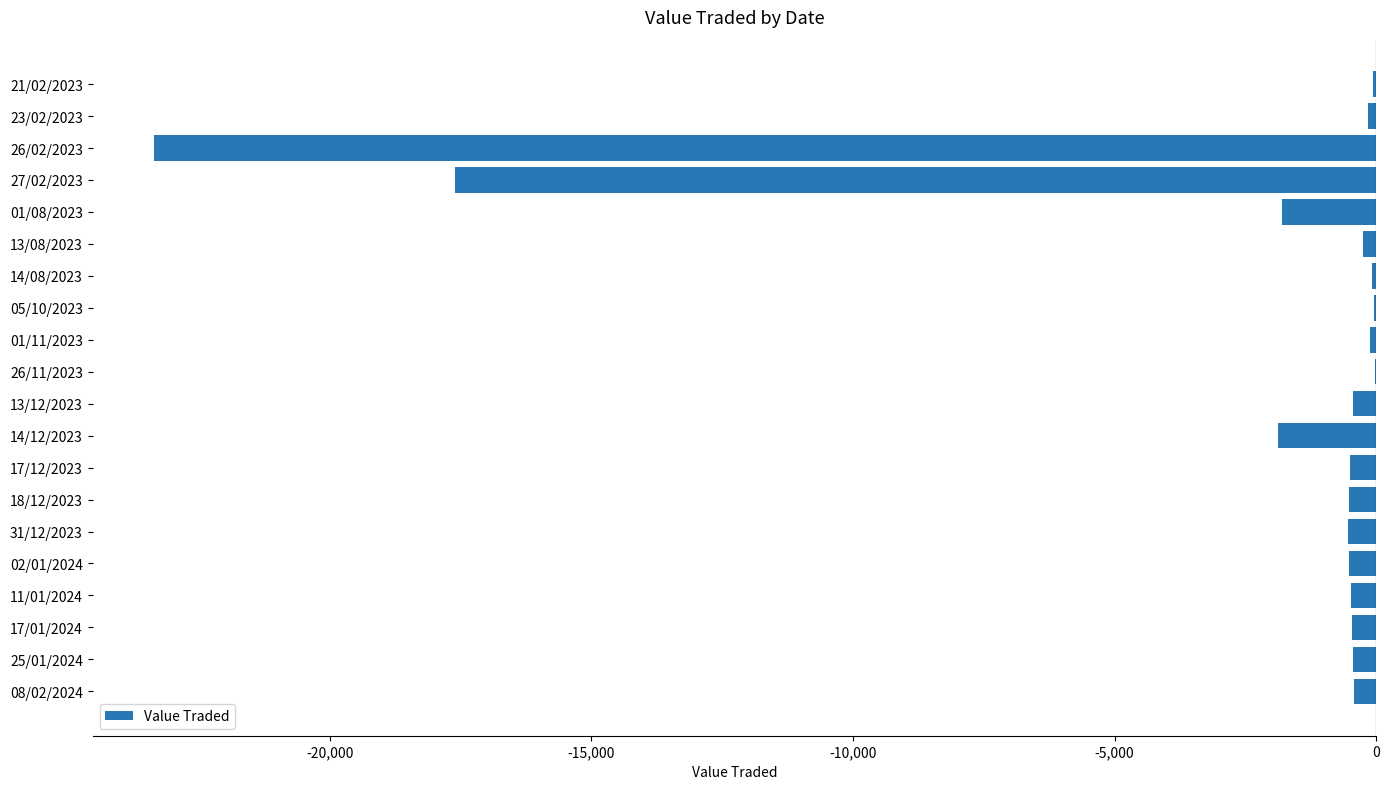

Is it true that the value at 27/02/2023 is -17600?

True